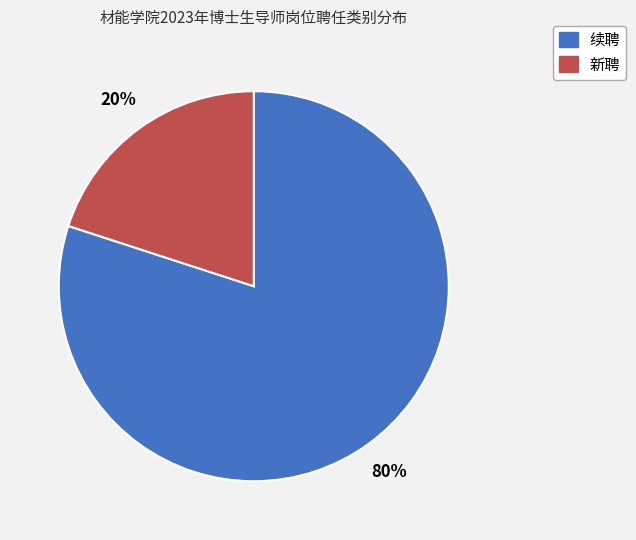

Which category has the biggest portion of the pie?

续聘